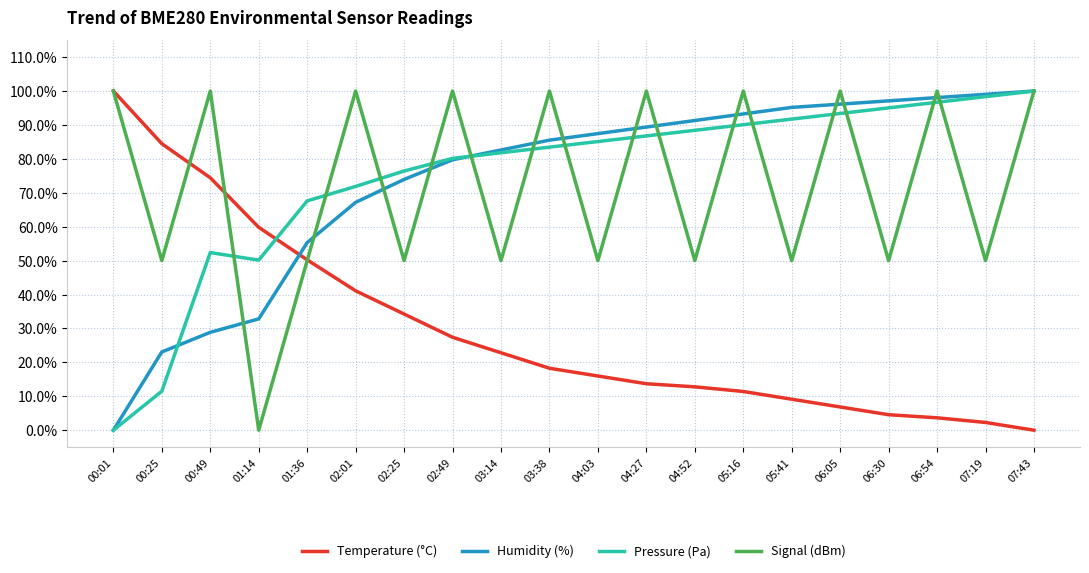

What is the highest value of the Signal (dBm) series?

1.0